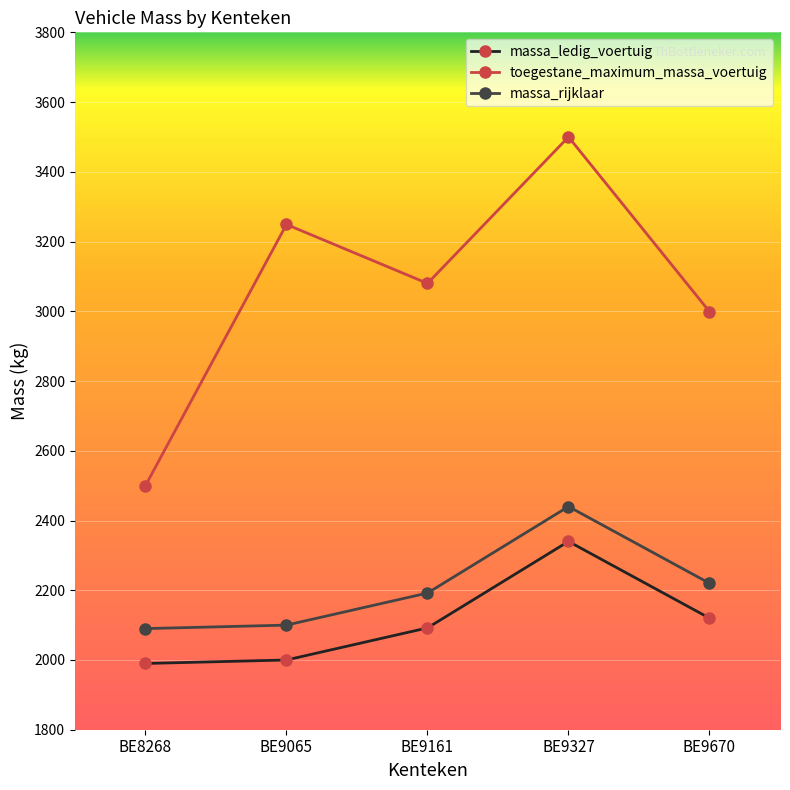

Reading left to right, what are all the values shown in this chart?

massa_ledig_voertuig: 1990	2000	2092	2340	2120
toegestane_maximum_massa_voertuig: 2500	3249	3080	3500	2999
massa_rijklaar: 2090	2100	2192	2440	2220